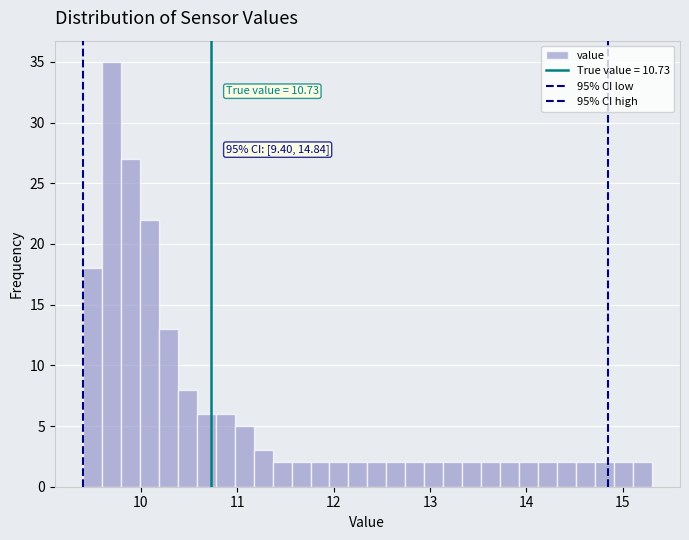

Around what value on the x-axis is the tallest bar? Give the approximate position of its centre, as read against the axis.

9.7